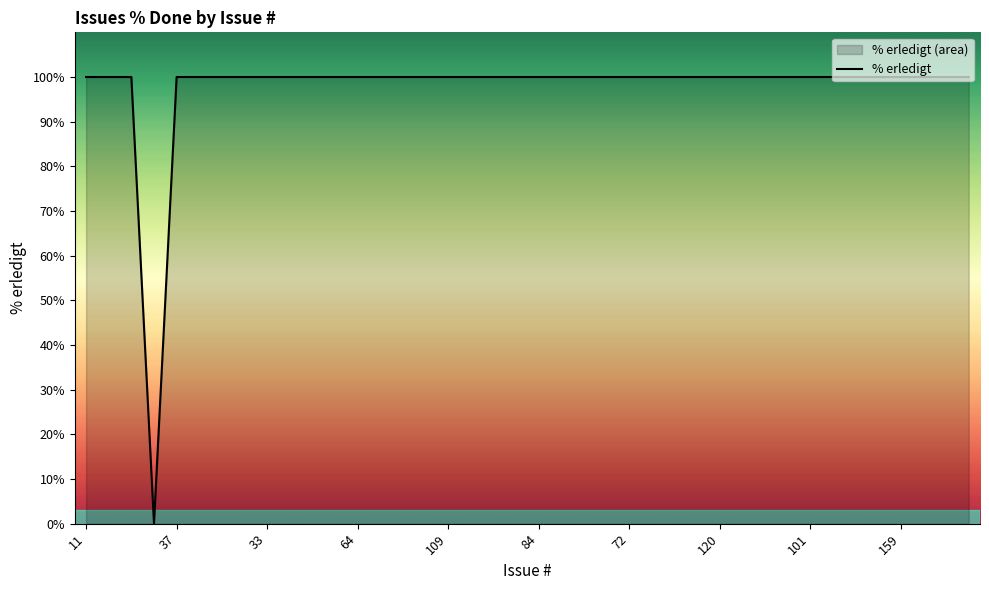

What is the difference between the maximum and minimum values?

100